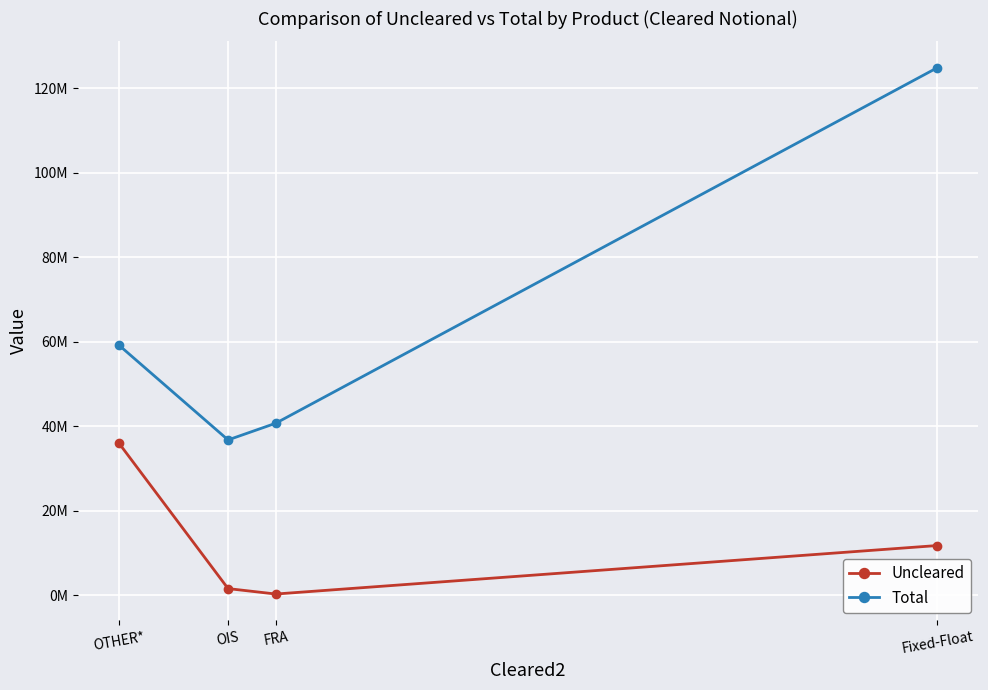

The Total series shows 81307397 at OTHER*. True or false?

False